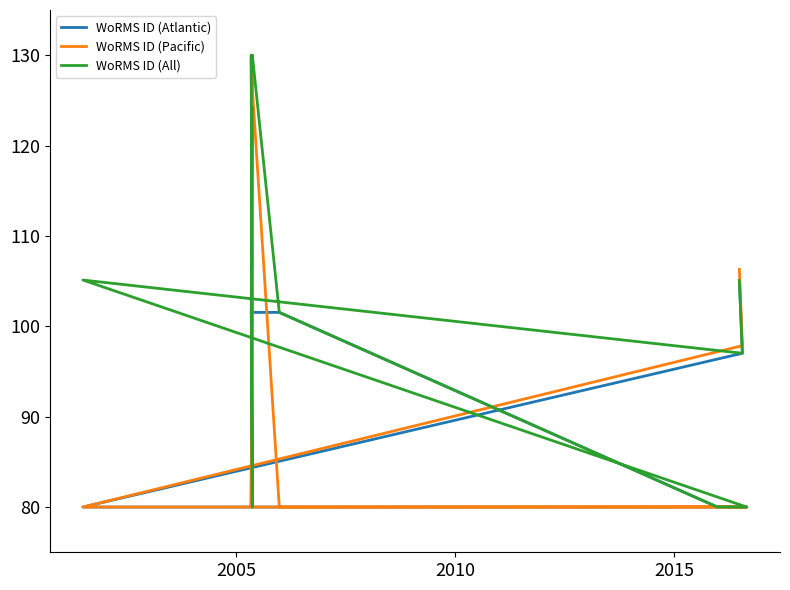

What is the sum of all WoRMS ID (Atlantic) values?

1164.5